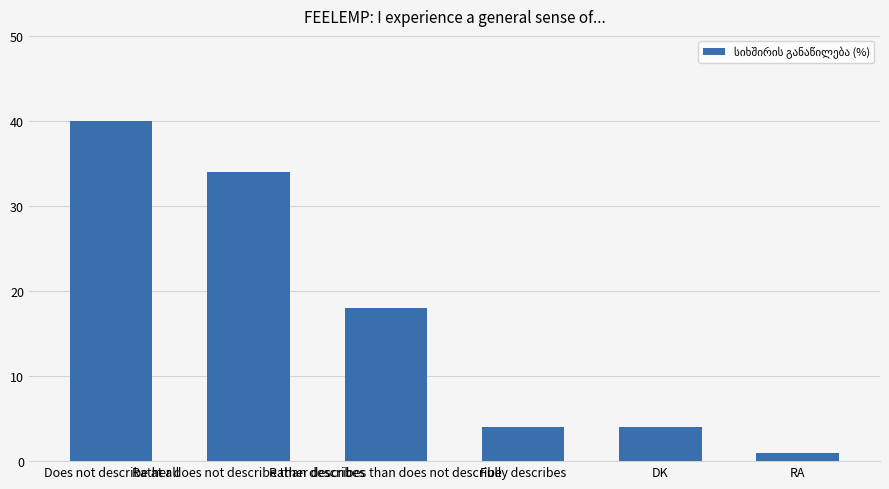

What value does the data have at RA?

1